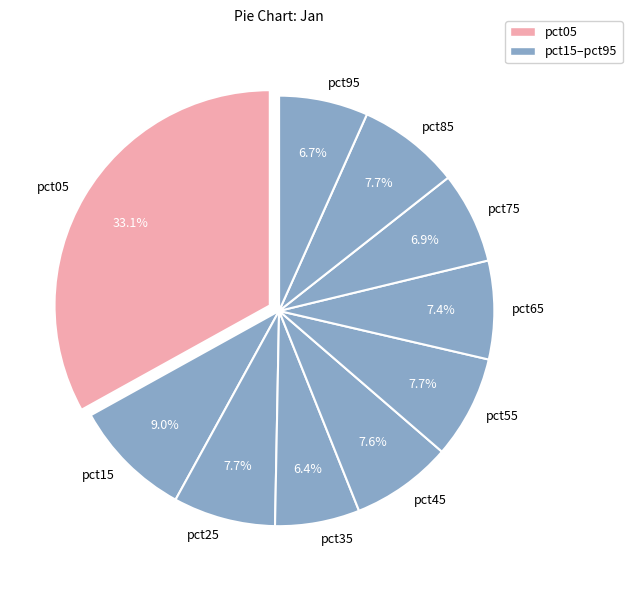

Combined, do pct55 and pct85 account for over 50%?

No